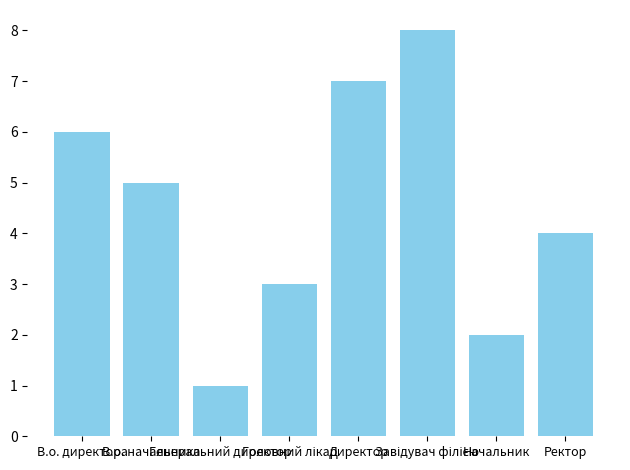

Does the chart contain any negative values?

No